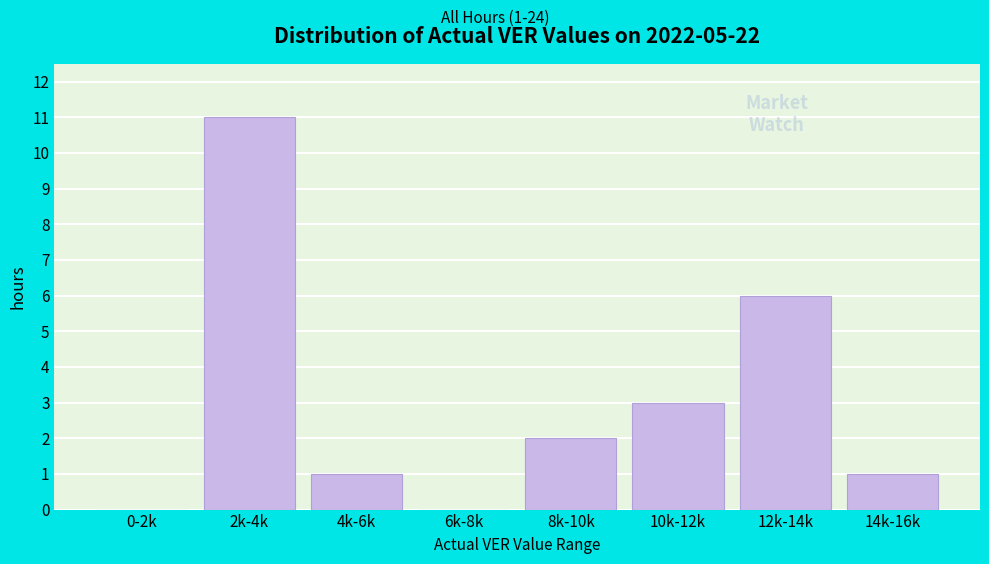

Reading right to left, transcribe all the data shown in this chart.

14k-16k=1	12k-14k=6	10k-12k=3	8k-10k=2	6k-8k=0	4k-6k=1	2k-4k=11	0-2k=0